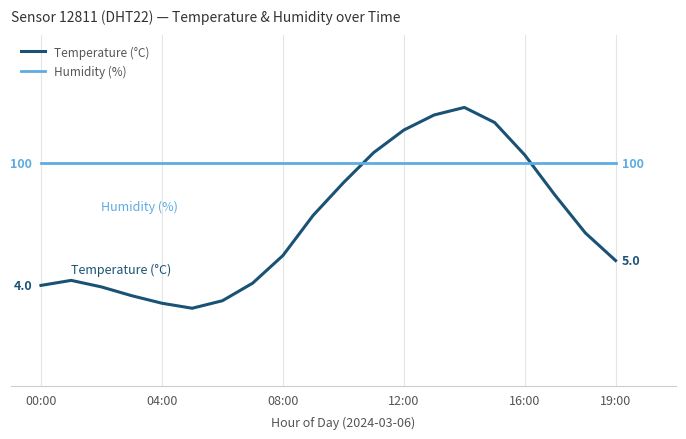

Which series changed the most between 6 and 11?

Temperature (°C)